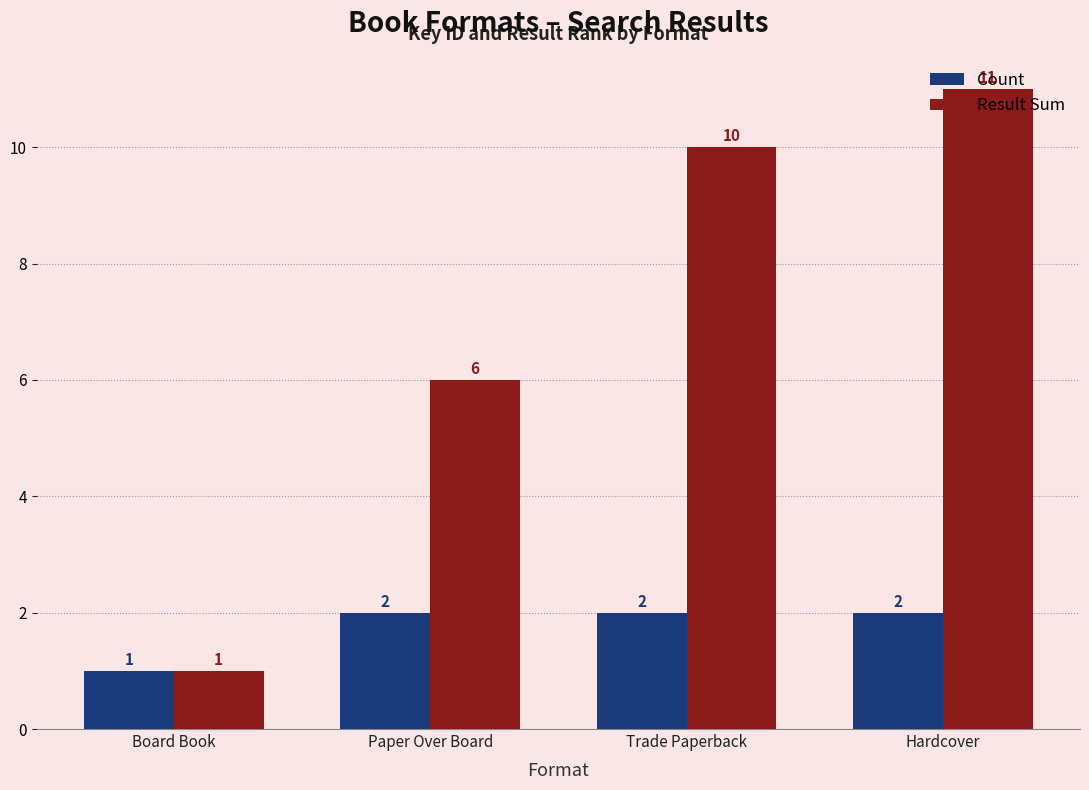

The Result Sum series shows 16 at Trade Paperback. True or false?

False